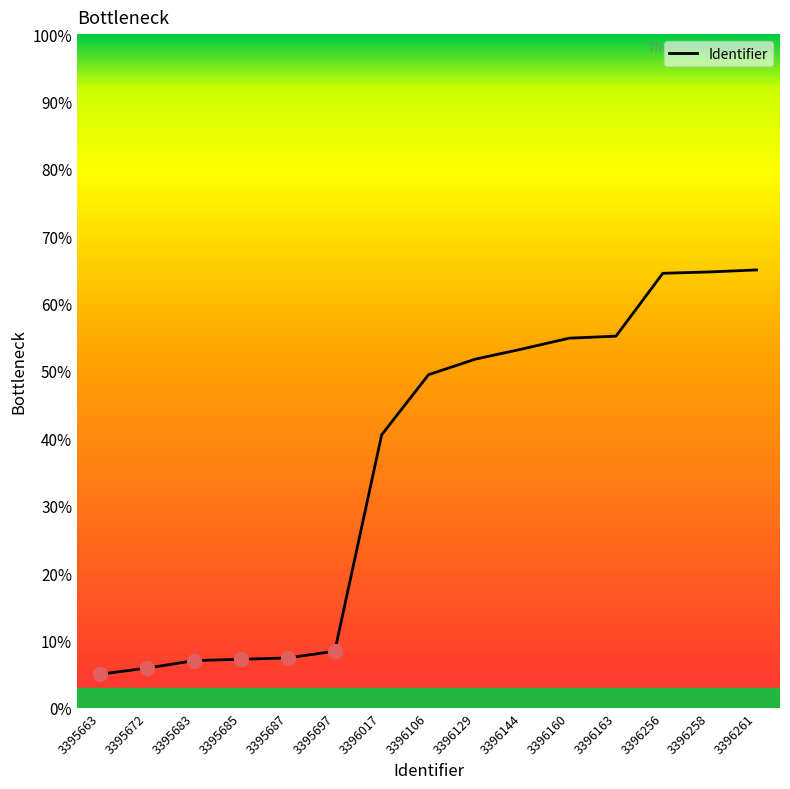

What is the difference between the maximum and minimum values?

60.0